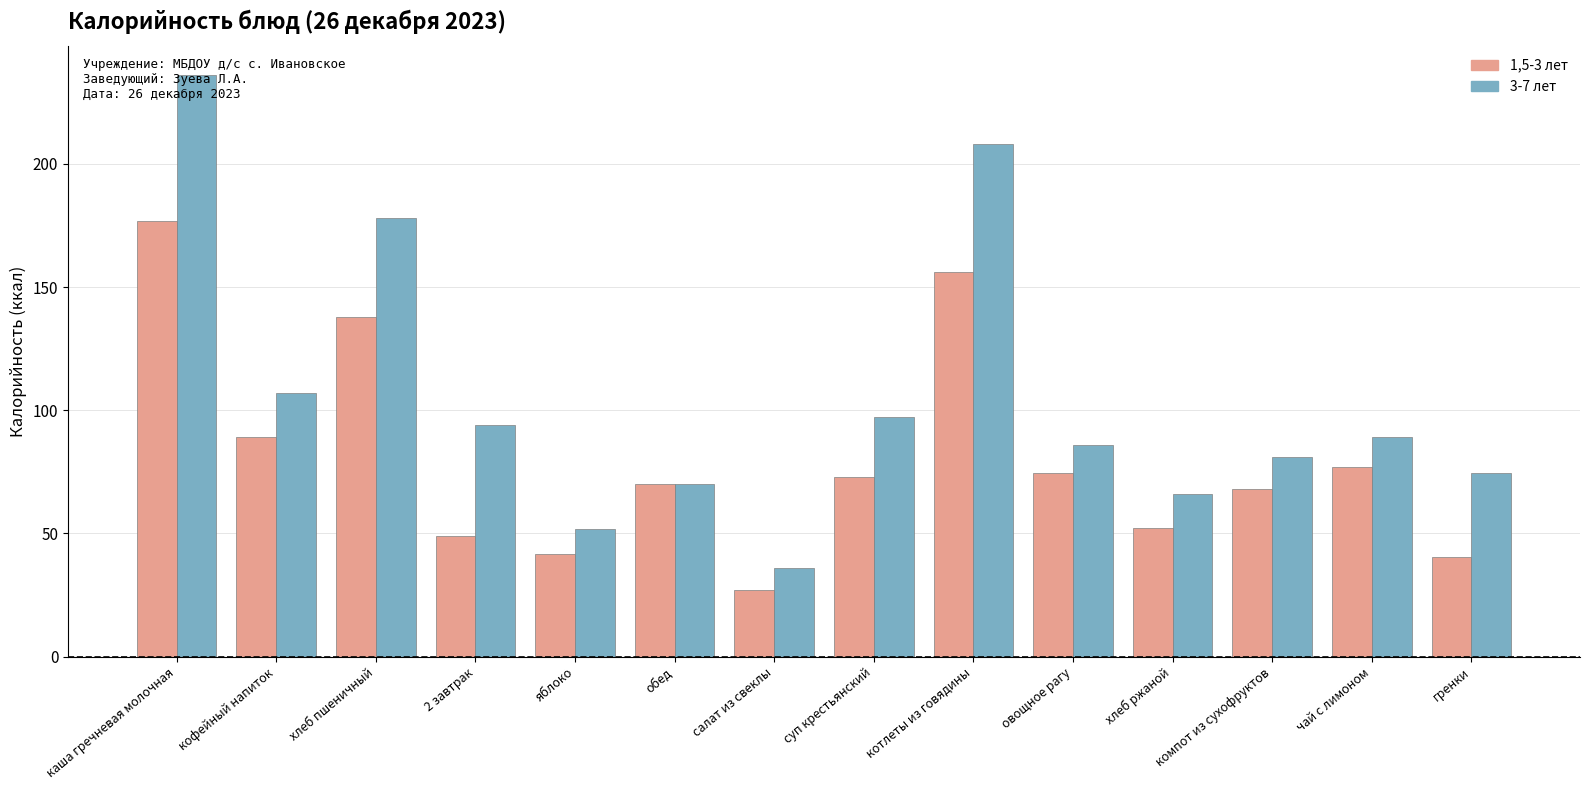

What is the maximum value shown in the chart?

236.0